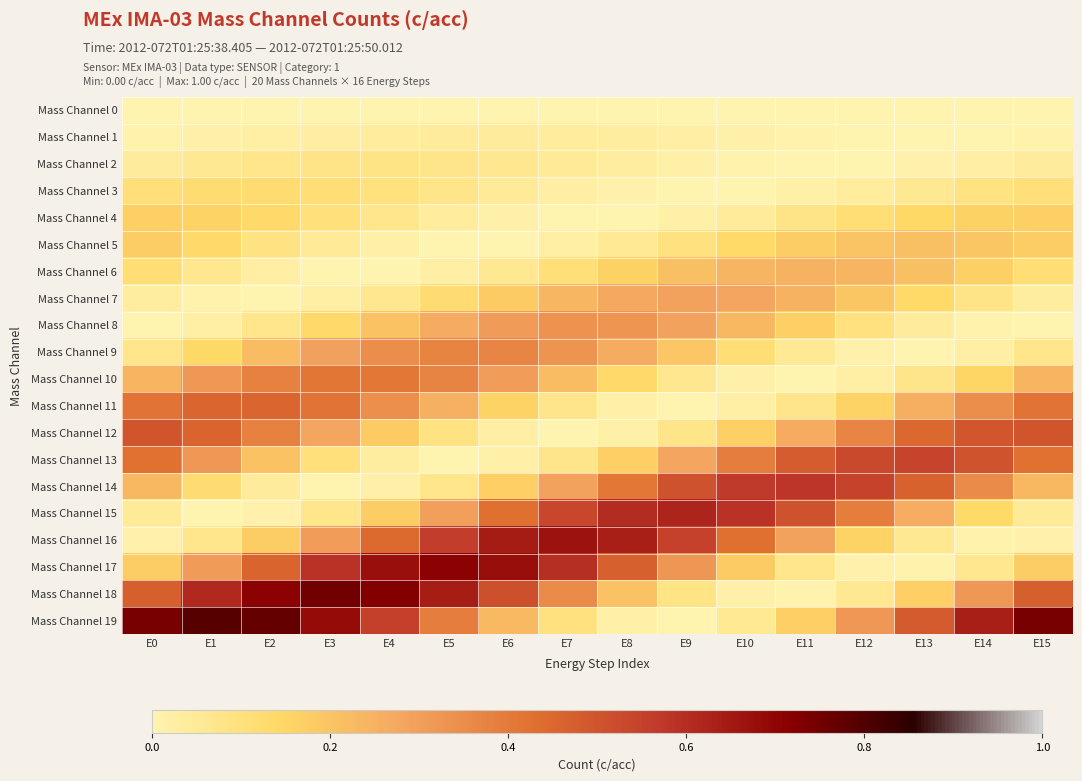

How many data points does each series have?

16